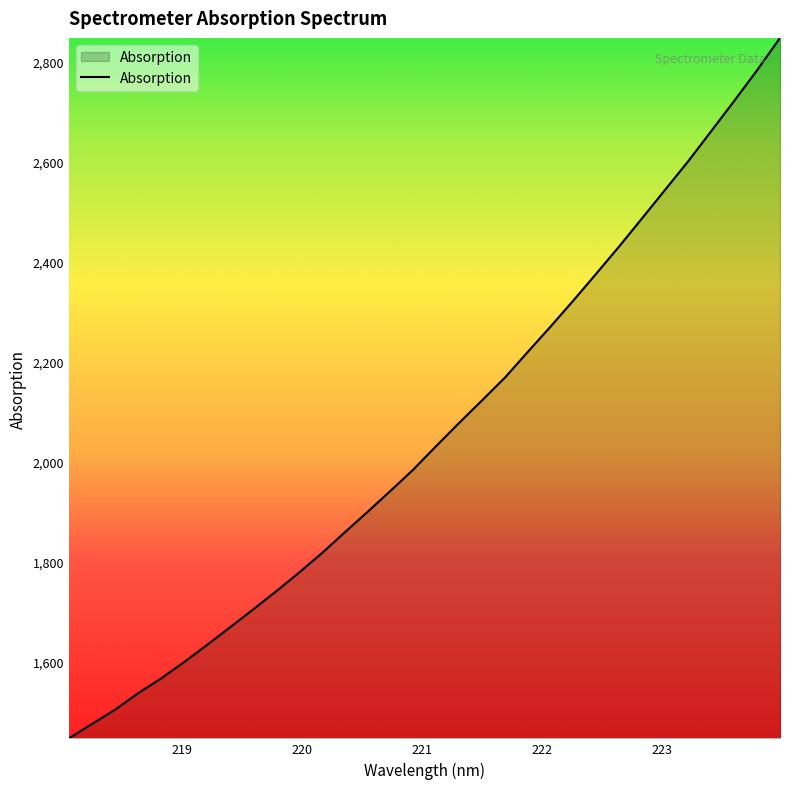

What is the difference between the maximum and minimum values?

1400.5